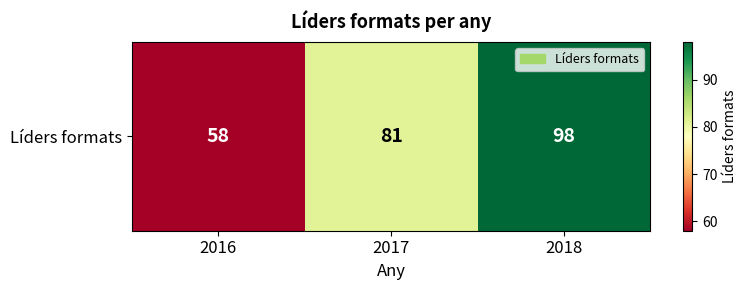

True or false: the data shows 81 at 2017.

True